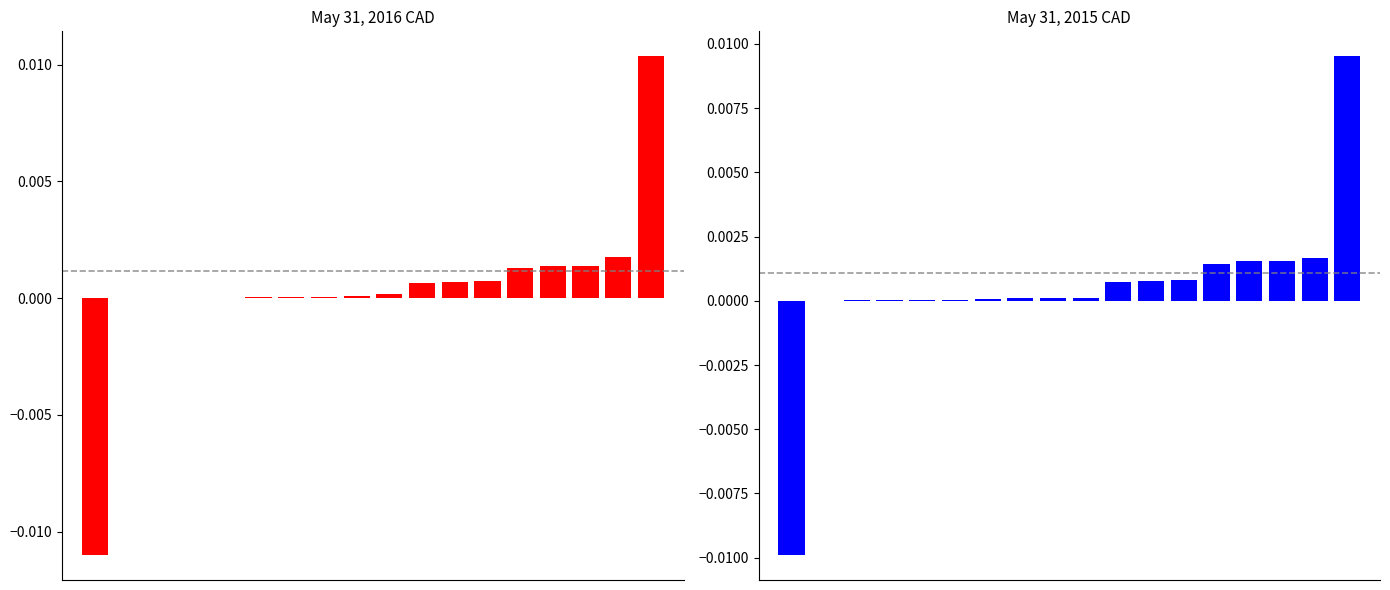

Reading left to right, transcribe all the data shown in this chart.

May 31, 2016 CAD: 0=-0.0	1=0.0	2=0.0	3=0.0	4=0.0	5=0.0	6=0.0	7=0.0	8=0.0	9=0.0	10=0.0	11=0.0	12=0.0	13=0.0	14=0.0	15=0.0	16=0.0	17=0.0
May 31, 2015 CAD: 0=-0.0	1=0.0	2=0.0	3=0.0	4=0.0	5=0.0	6=0.0	7=0.0	8=0.0	9=0.0	10=0.0	11=0.0	12=0.0	13=0.0	14=0.0	15=0.0	16=0.0	17=0.0